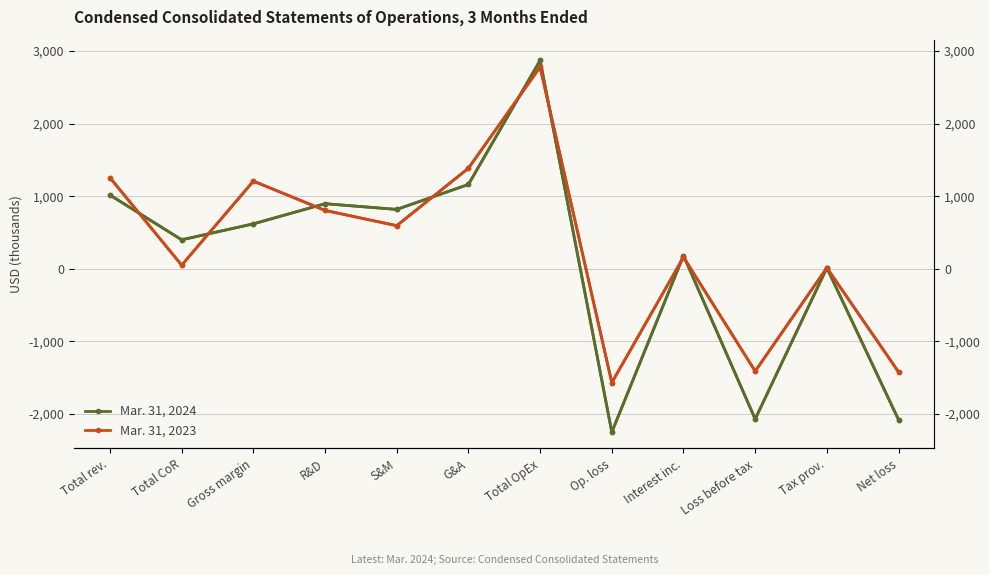

What are all the series names shown in the legend?

Mar. 31, 2024, Mar. 31, 2023